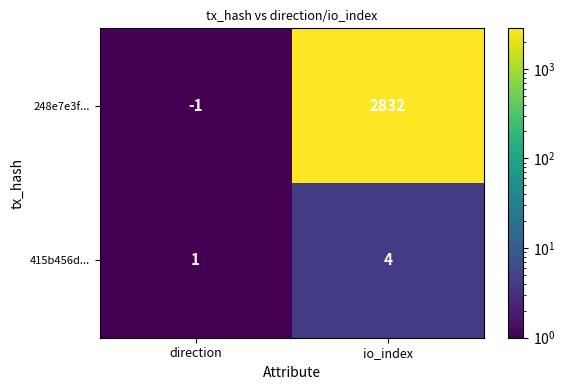

What is the sum of the 415b456d... values at direction and io_index?

5